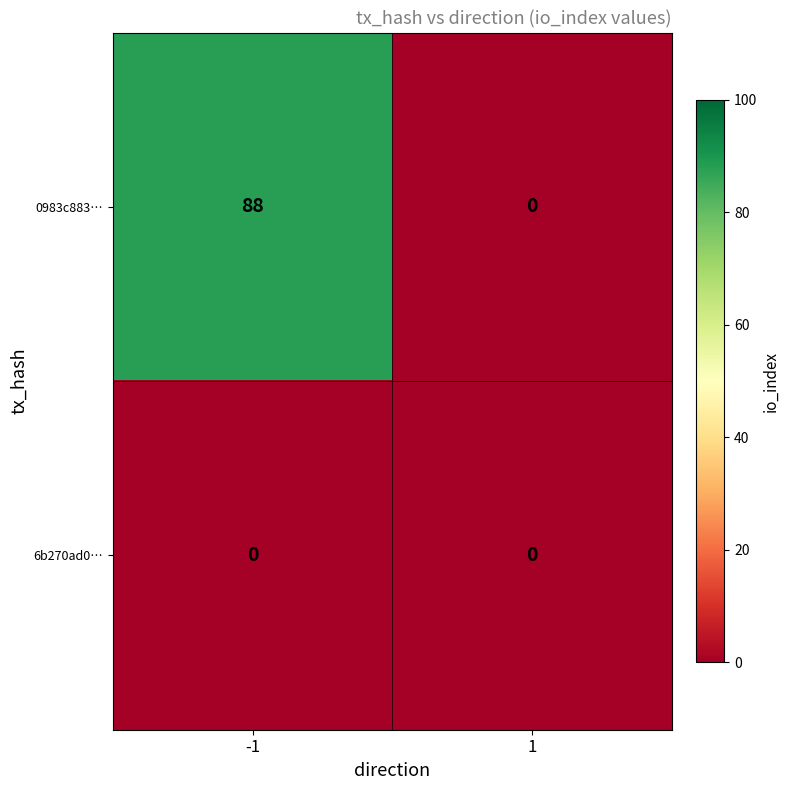

How many categories are shown in the chart?

2